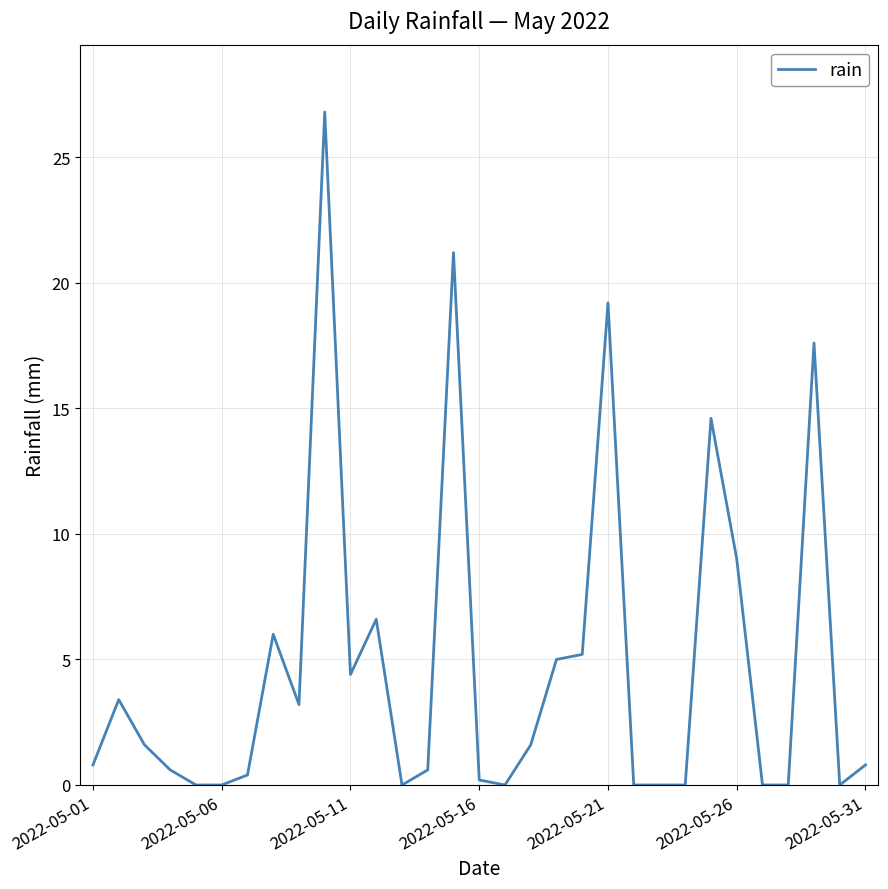

What is the difference between the maximum and minimum values?

26.8